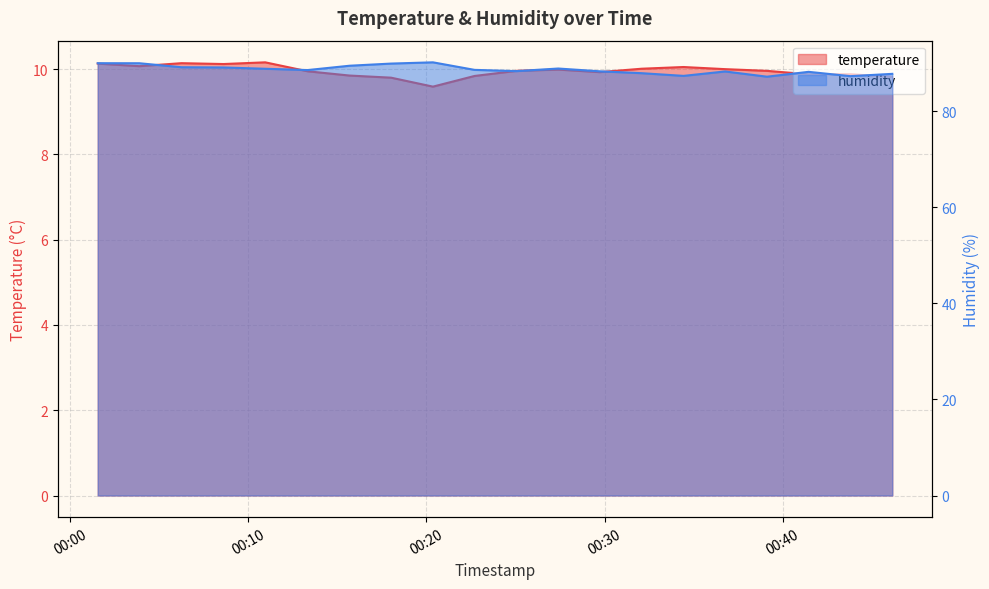

What is the sum of the temperature values at 2023-11-21T00:39:07 and 2023-11-21T00:41:27?

19.8